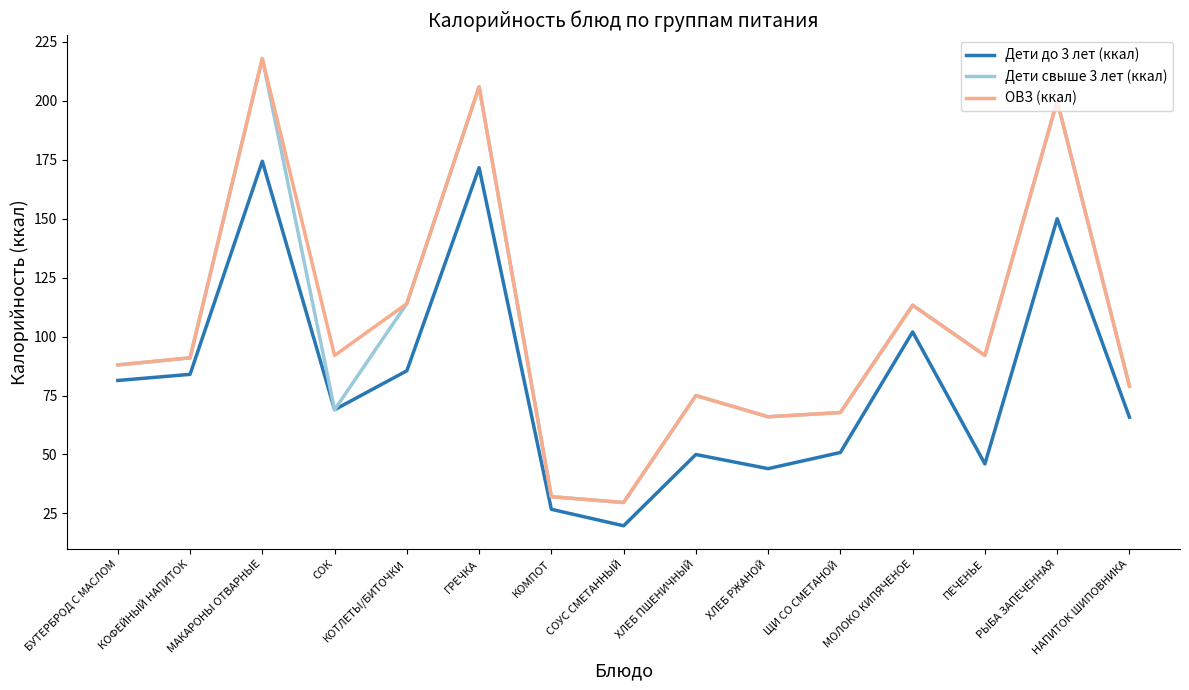

What is the total value across all series at КОМПОТ?

91.0